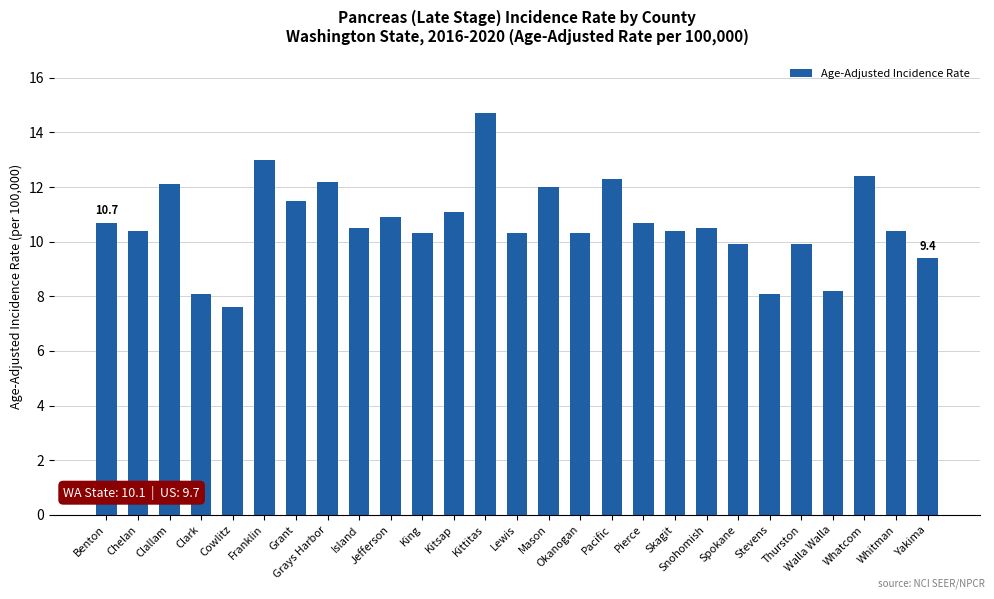

What is the label of the 14th bar from the right?

Lewis